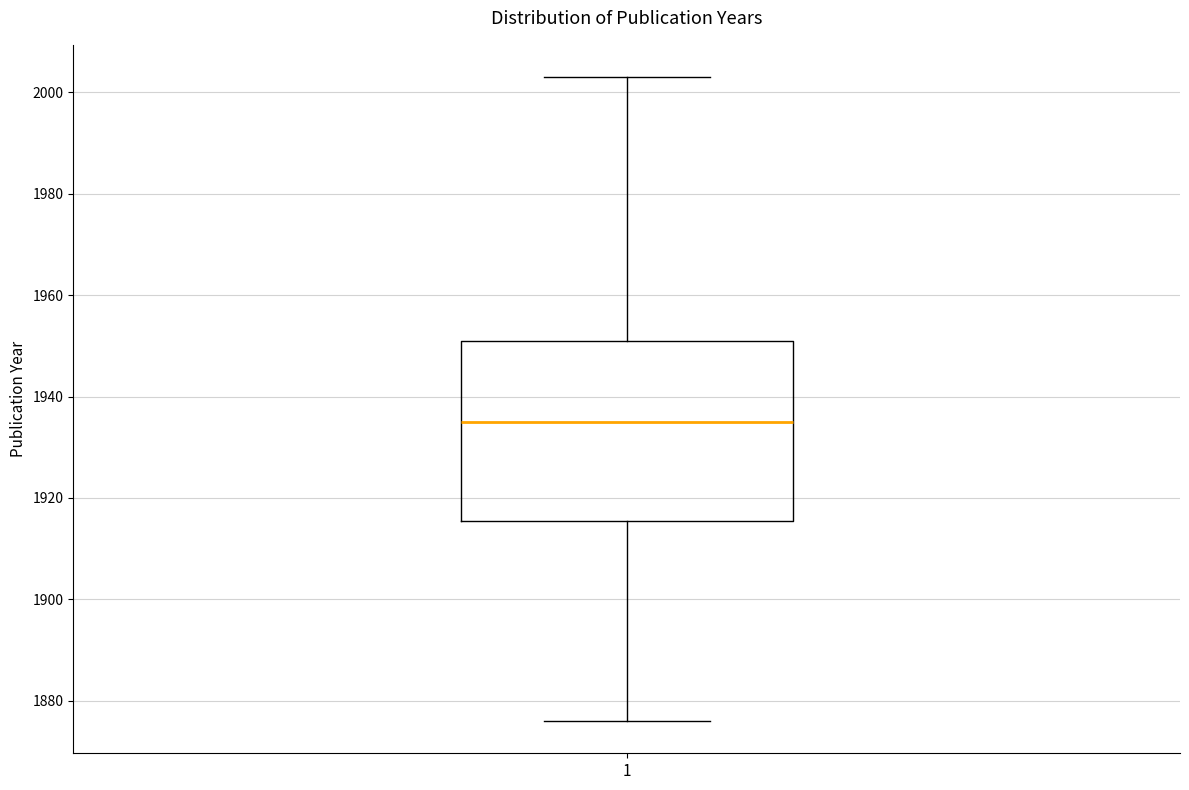

Where does the lower whisker of the box at x = 1 end on the y-axis? The values are not printed on the chart, so give them approximately, as read against the axis.

1876